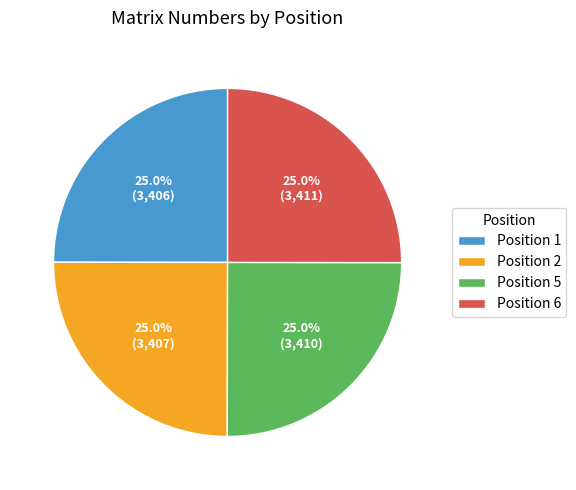

Count the number of slices in the pie.

4